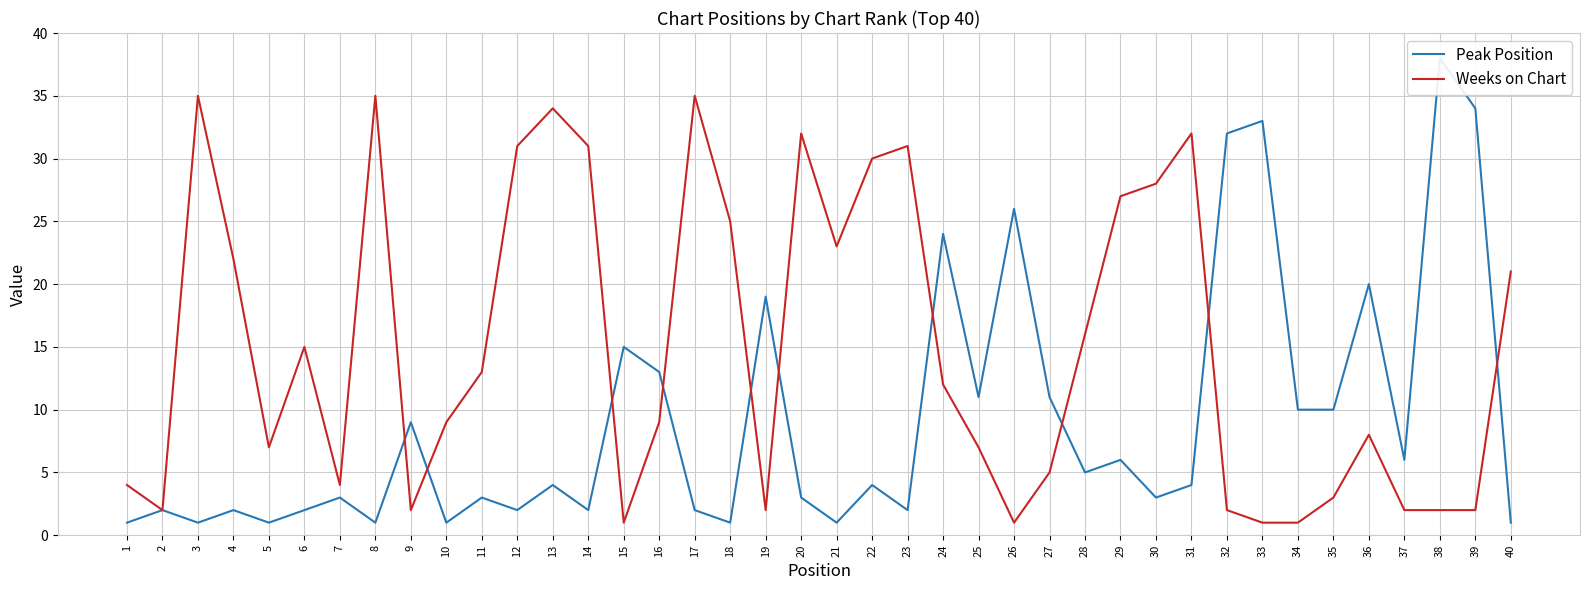

List the series in order of their overall mean, lowest first.

Peak Position, Weeks on Chart